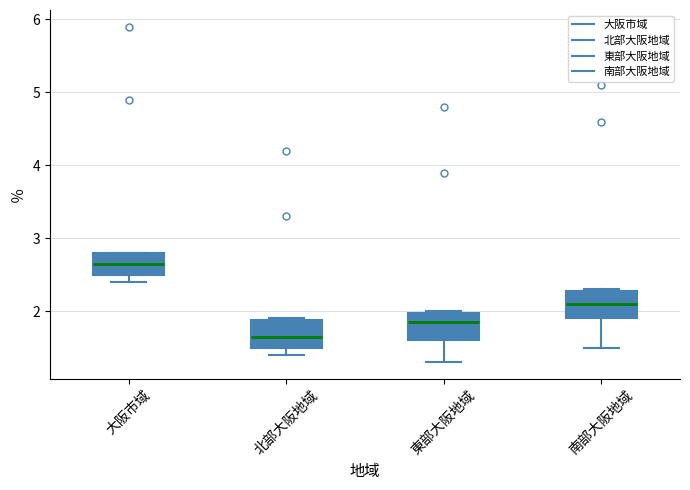

Reading left to right, read every box against the y-axis: the position of its median line, the range the box covers, and the ends of its whiskers. The values are not printed on the chart, so give them approximately, as read against the axis.

大阪市域: median 2.7, box 2.5 to 2.8, whiskers 2.4 to 2.8
北部大阪地域: median 1.7, box 1.5 to 1.9, whiskers 1.4 to 1.9
東部大阪地域: median 1.9, box 1.6 to 2.0, whiskers 1.3 to 2.0
南部大阪地域: median 2.1, box 1.9 to 2.3, whiskers 1.5 to 2.3